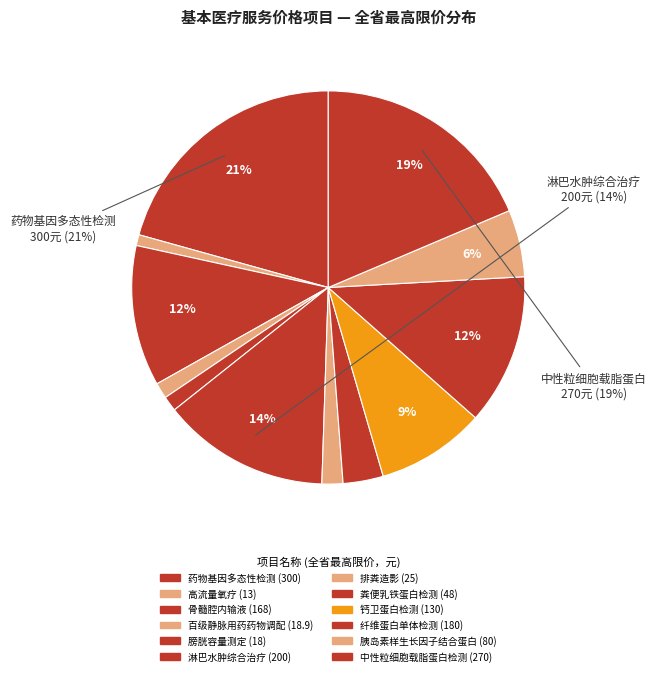

Does any single category account for the majority?

No